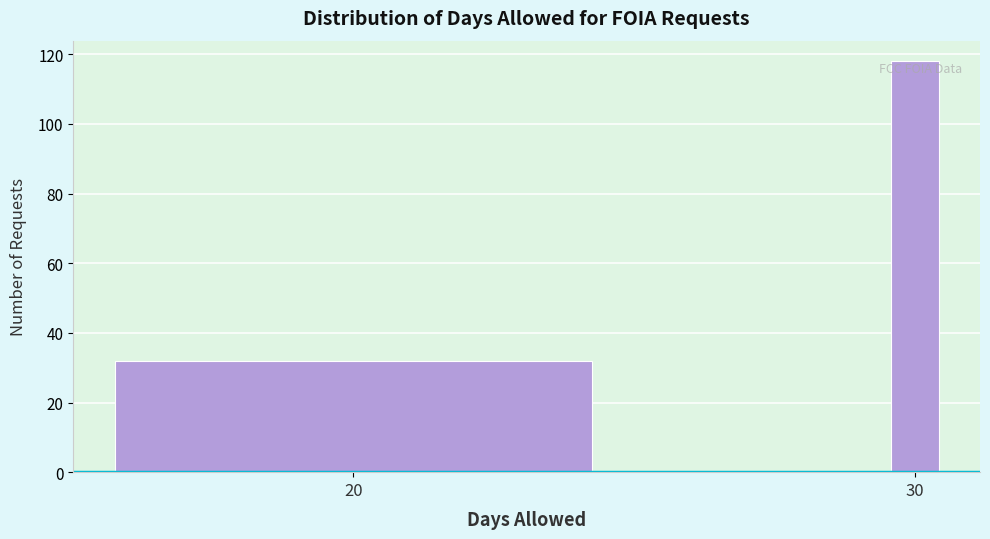

Reading left to right, list all the values displayed in this chart.

32	118